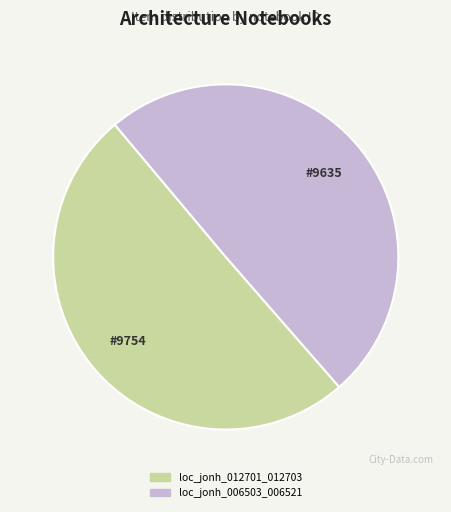

Is it true that loc_jonh_006503_006521 is 37% of the pie?

False